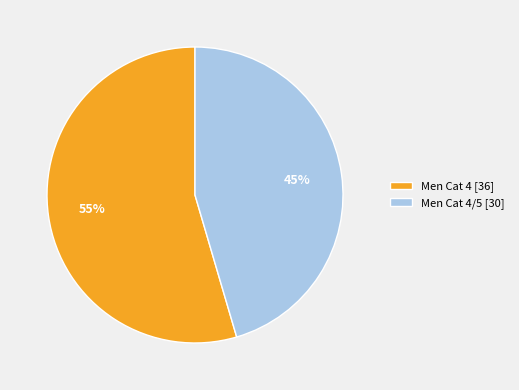

The Men Cat 4/5 [30] slice represents 45% of the pie. True or false?

True